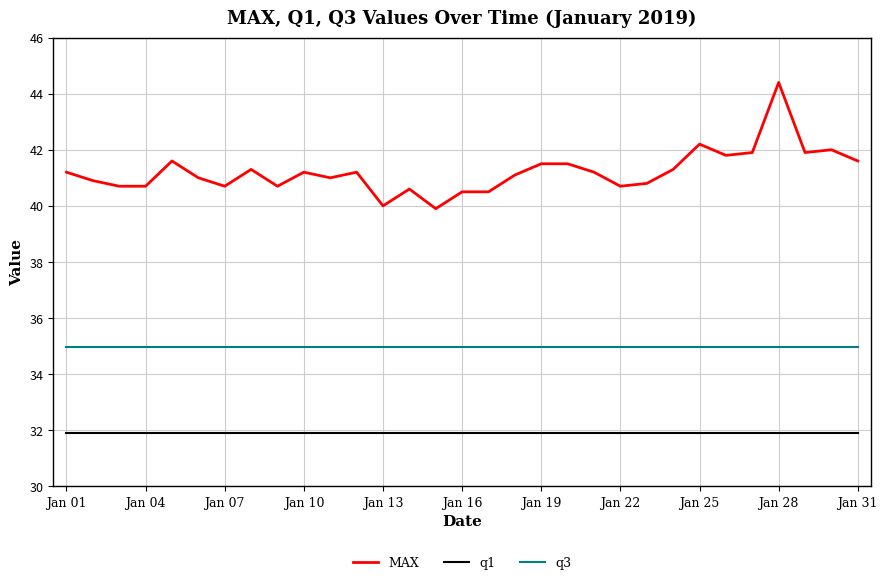

What is the minimum value for q3?

35.0